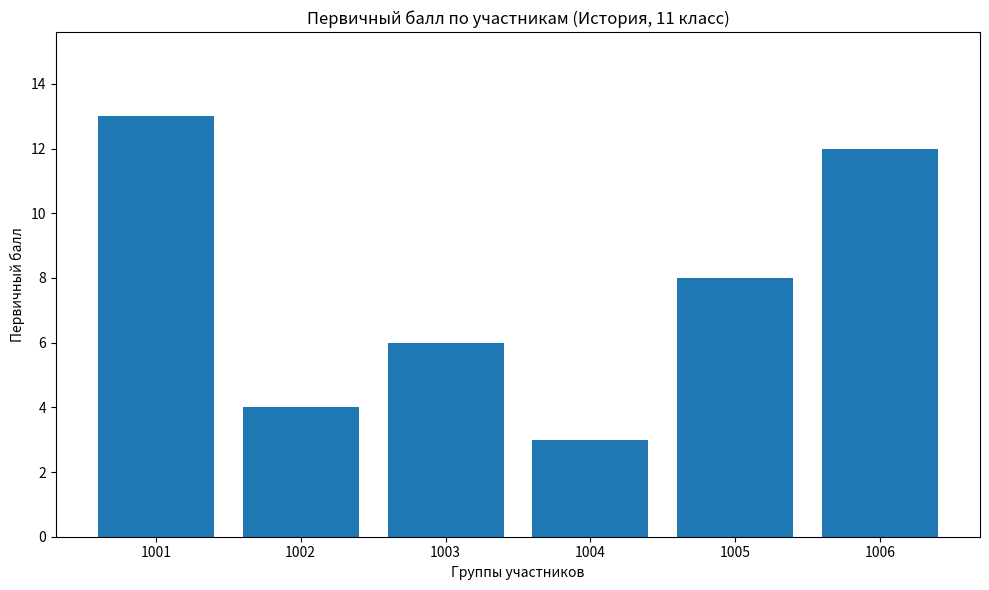

What is the sum of all values?

46